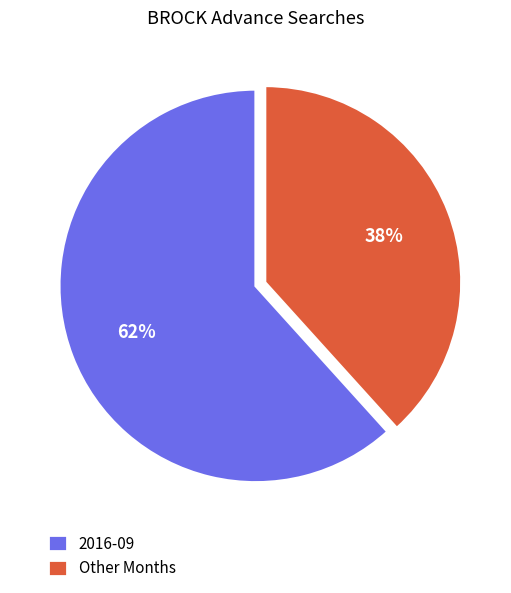

To the nearest percent, what percentage of the pie is Other Months?

38%